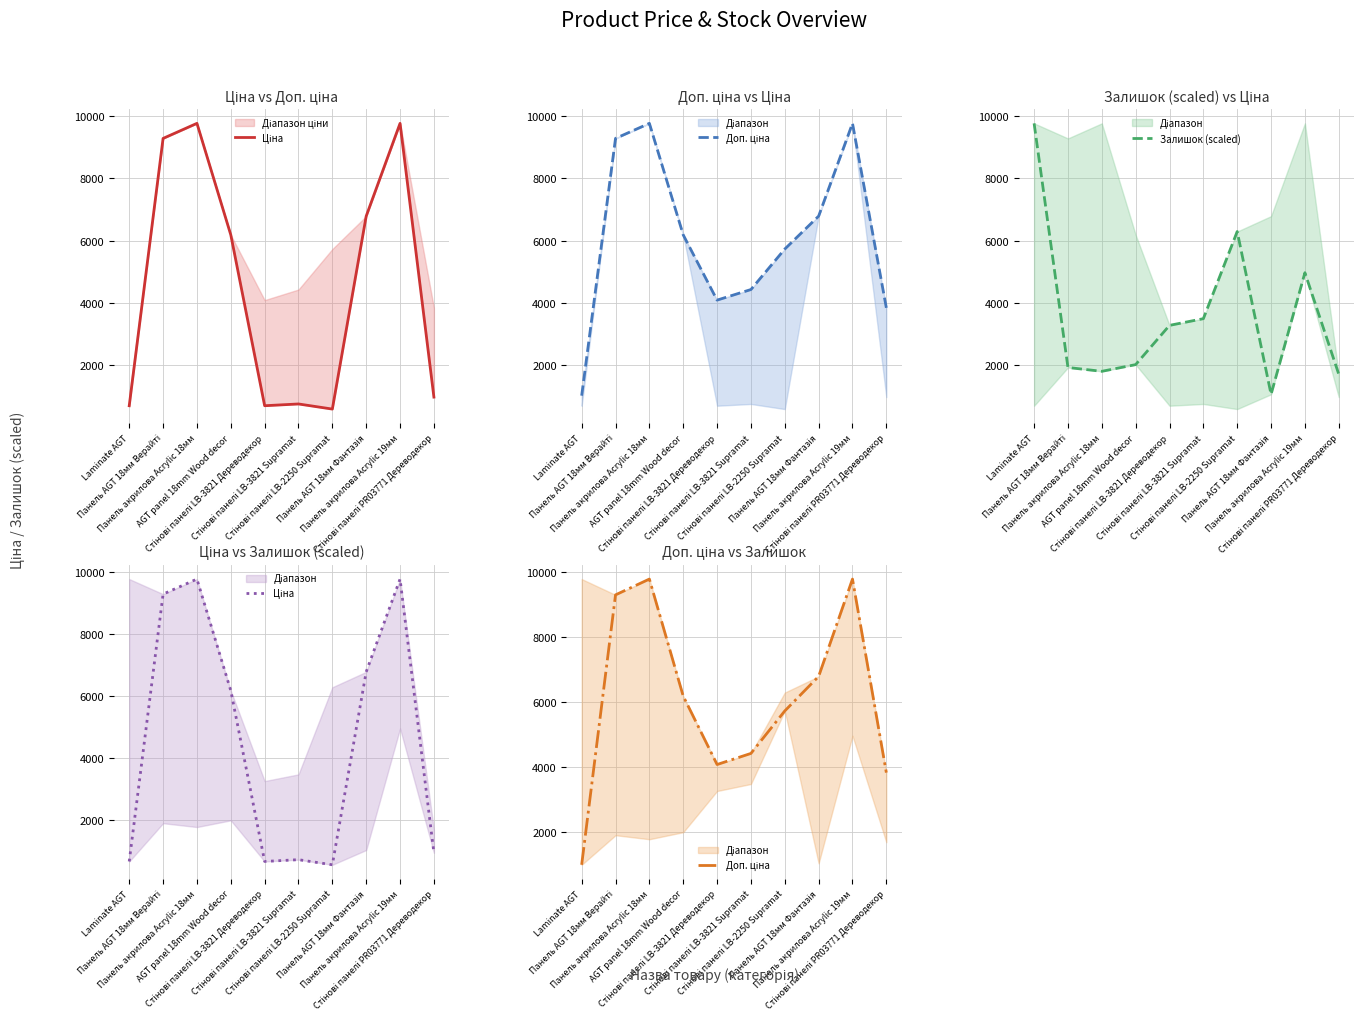

What is the label of the 1st point from the right?

Стінові панелі PR03771 Дереводекор